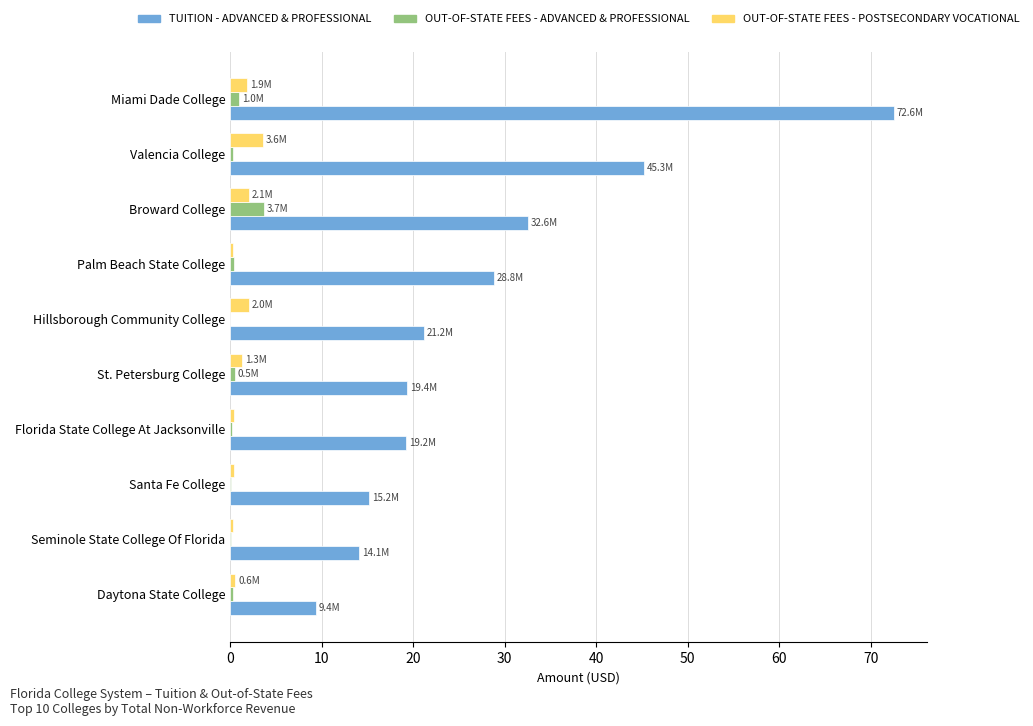

At which category is the sum across all series the highest?

Miami Dade College